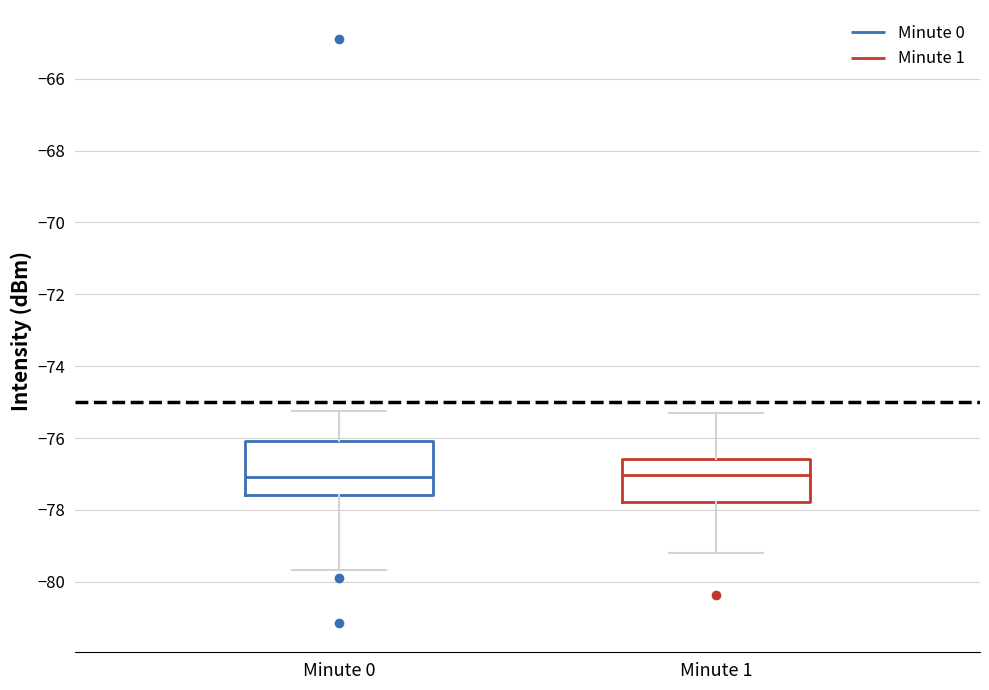

Which box is the tallest, from its lower edge to its upper edge?

Minute 0